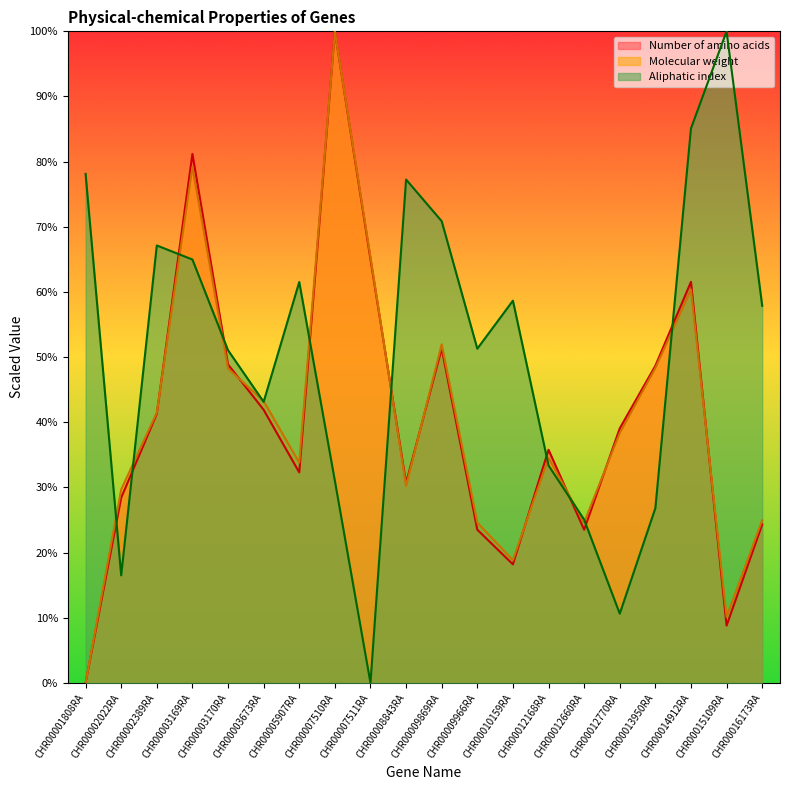

How many interior local valleys does the Aliphatic index series have?

5